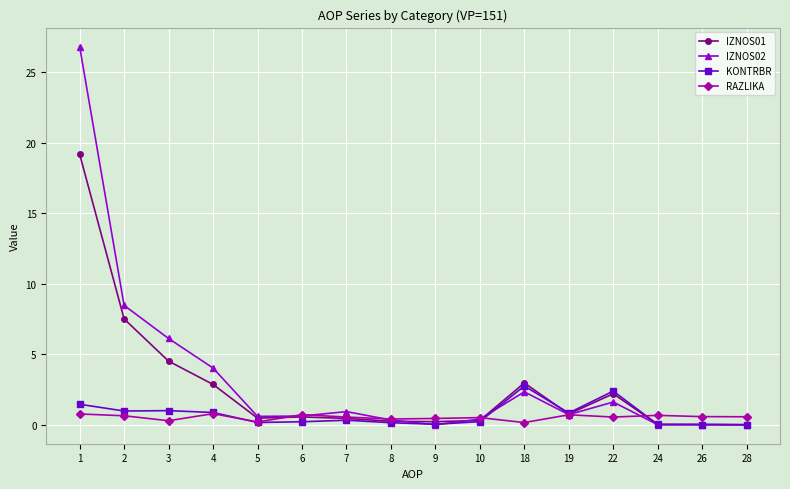

At which label does IZNOS01 reach its peak?

1